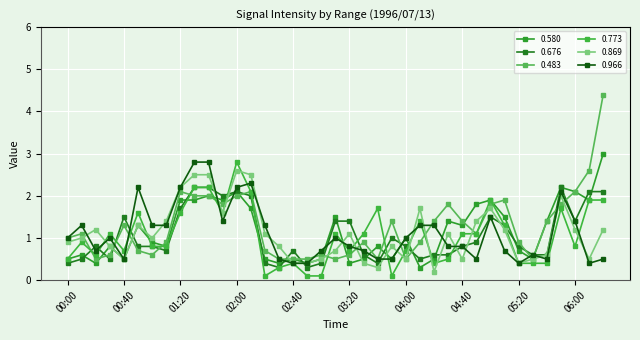

What are all the series names shown in the legend?

0.580, 0.676, 0.483, 0.773, 0.869, 0.966